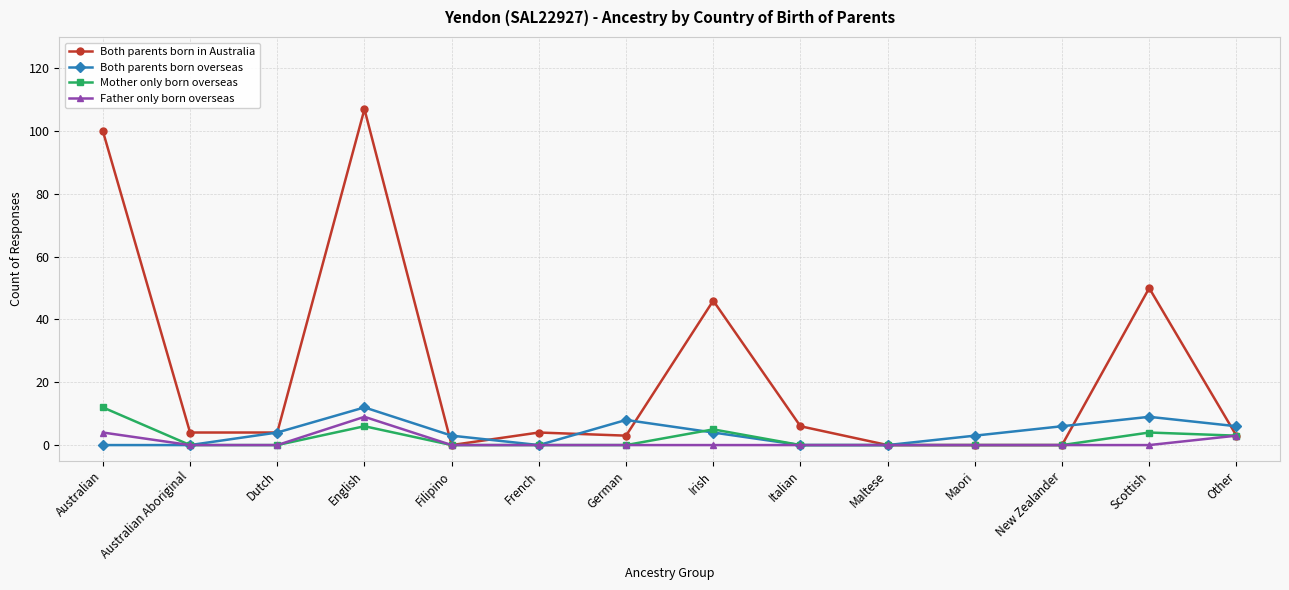

Where is the first local maximum for Father only born overseas?

English